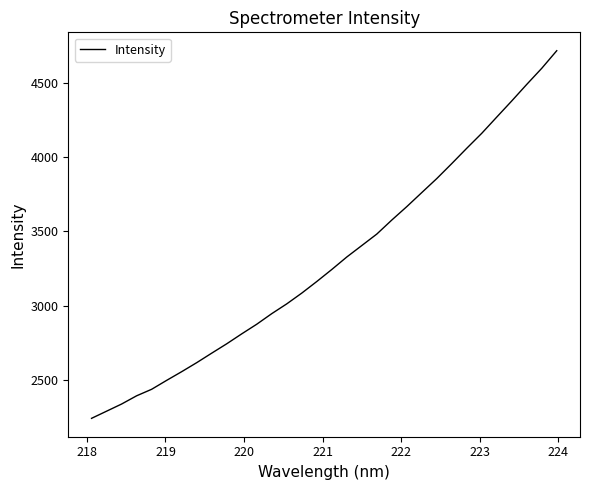

What is the maximum value shown in the chart?

4716.1